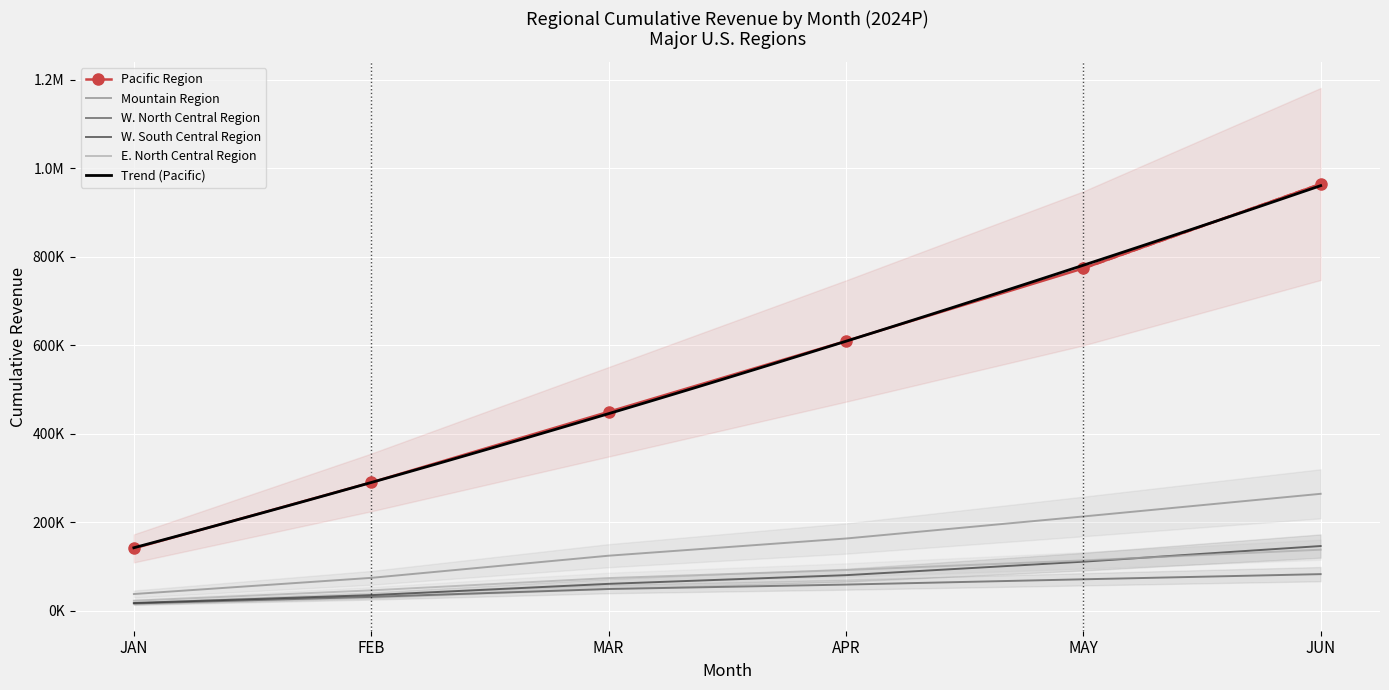

True or false: Pacific Region has a value of 241781.2 at JAN.

False